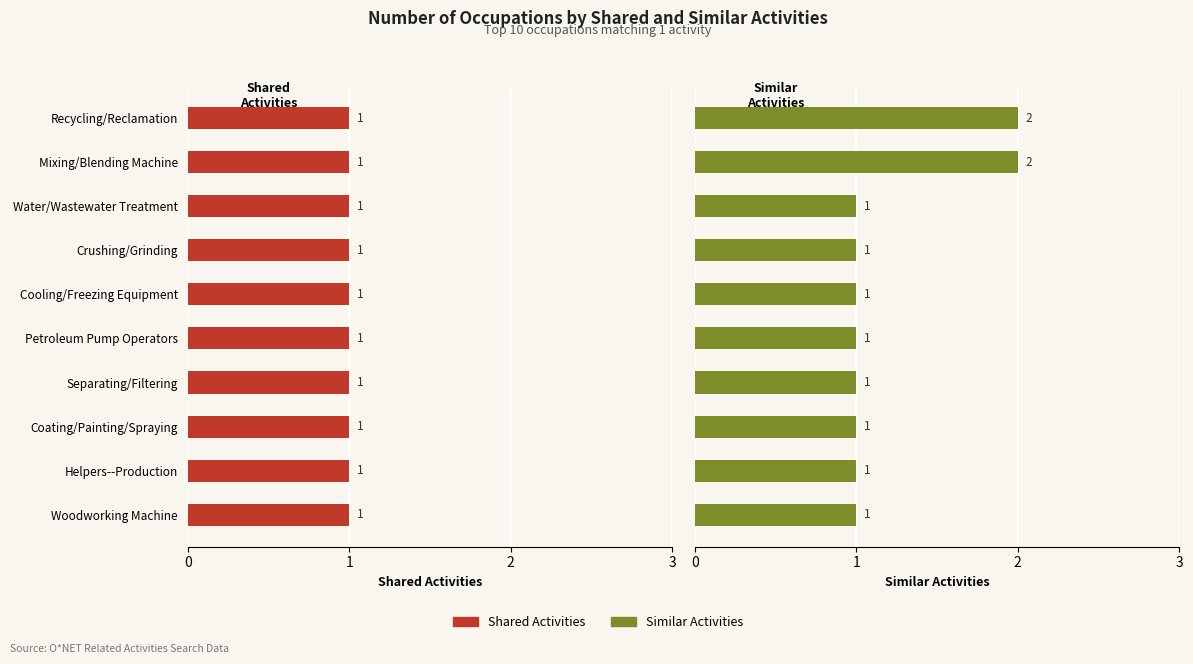

What is the maximum value for Similar Activities?

2.0